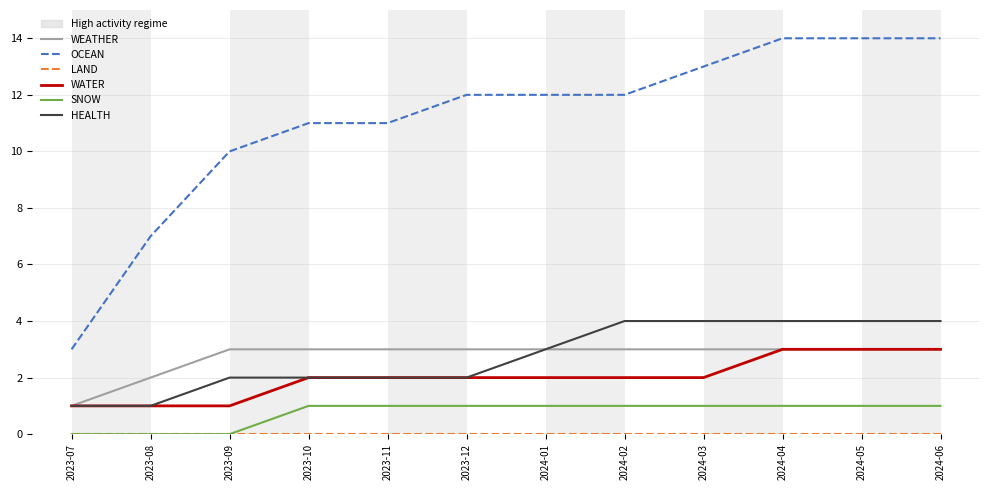

What is the difference between the maximum and minimum values in the HEALTH series?

3